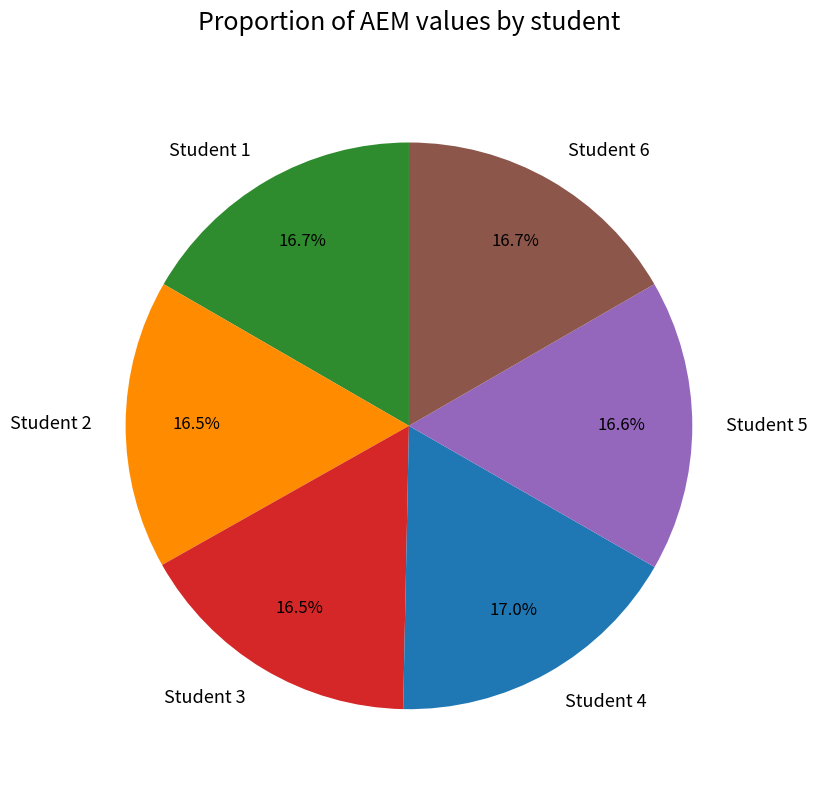

What is the ratio of the value at Student 1 to the value at Student 2?

1.0